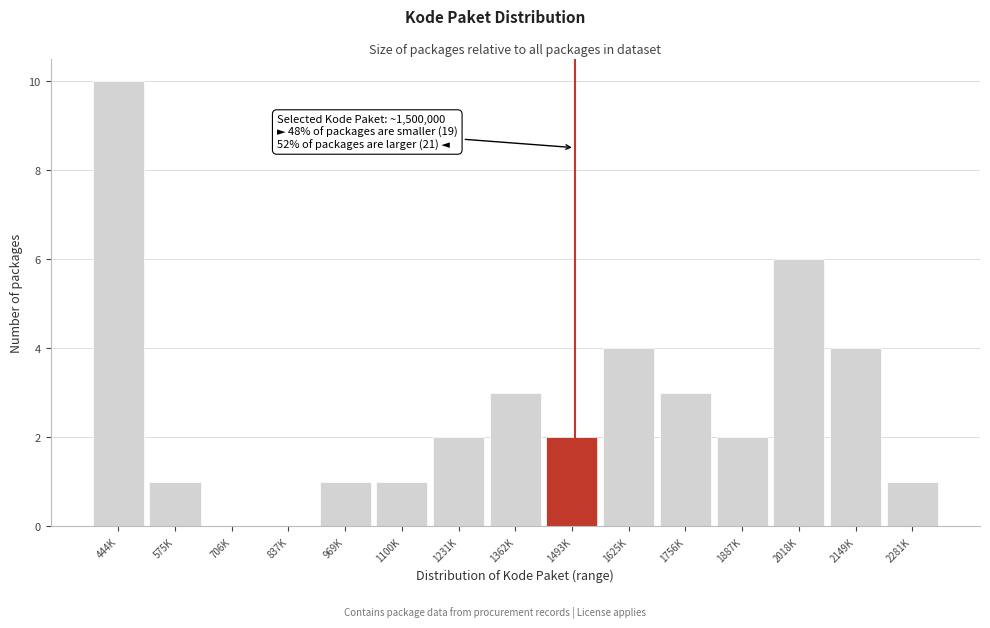

Reading left to right, what are all the values shown in this chart?

444K=10	575K=1	706K=0	837K=0	969K=1	1100K=1	1231K=2	1362K=3	1493K=2	1625K=4	1756K=3	1887K=2	2018K=6	2149K=4	2281K=1